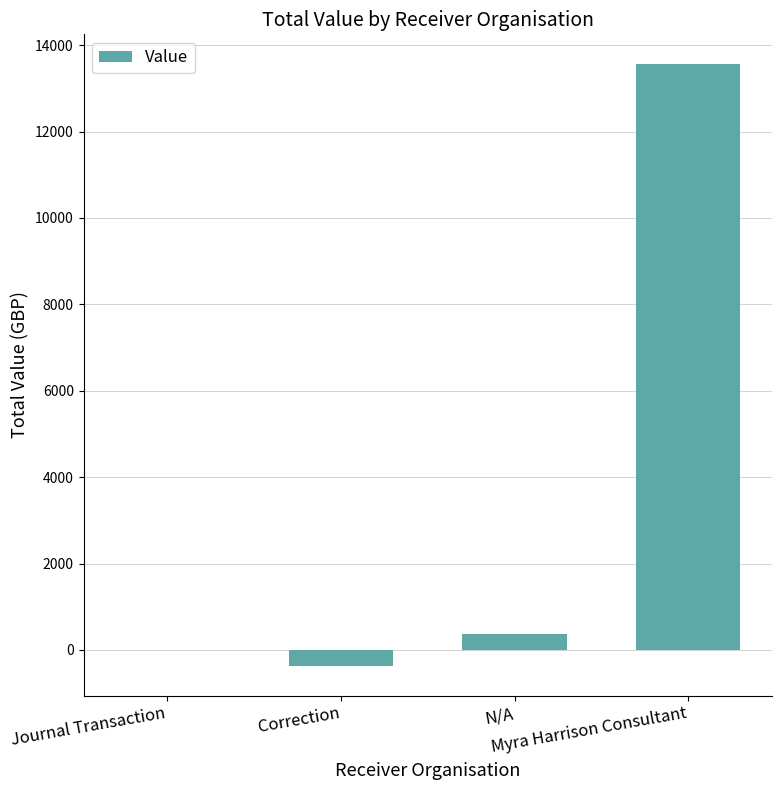

What is the change in value from N/A to Myra Harrison Consultant?

+13177